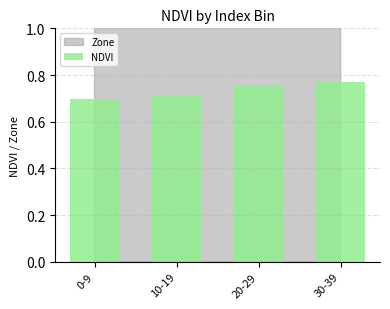

How many distinct data groups are displayed?

1